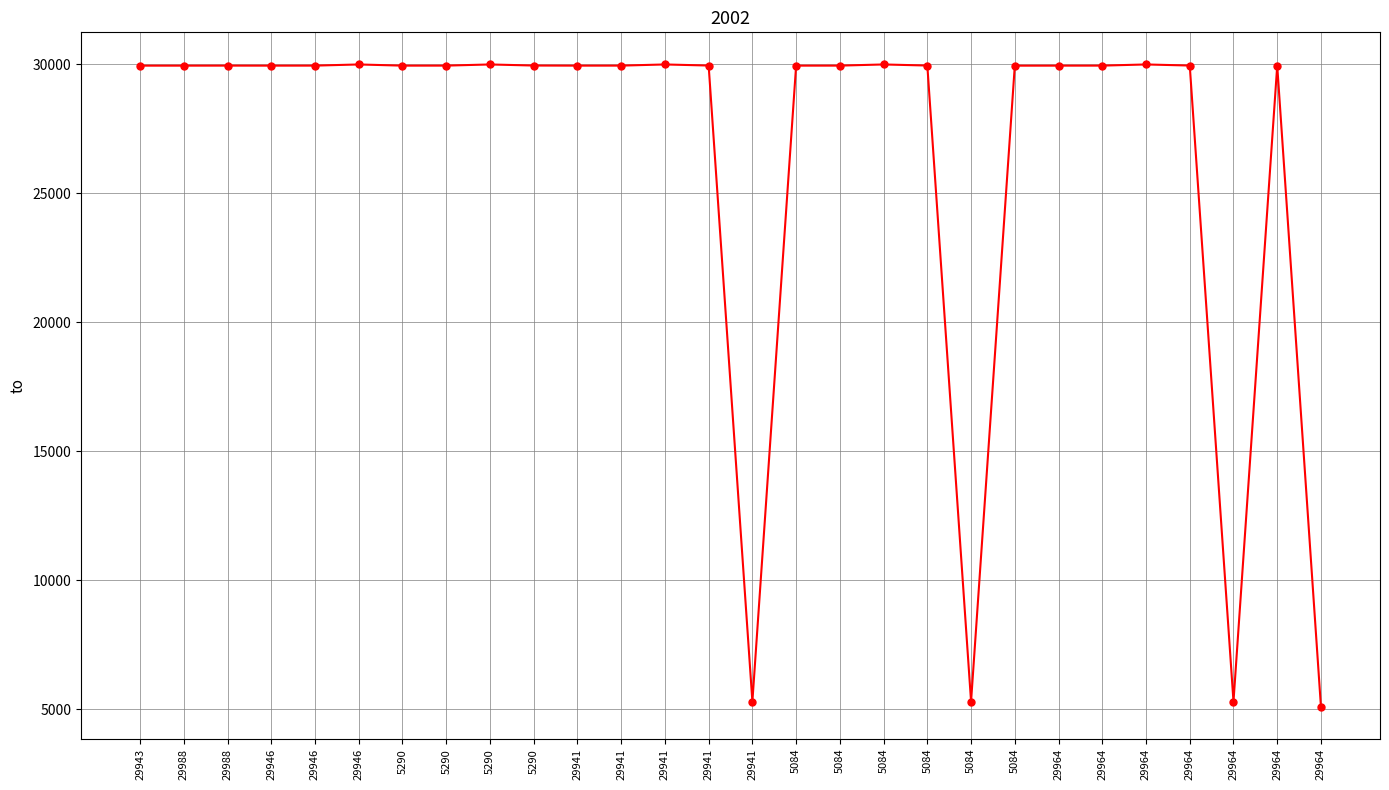

How many lines are shown in the chart?

1